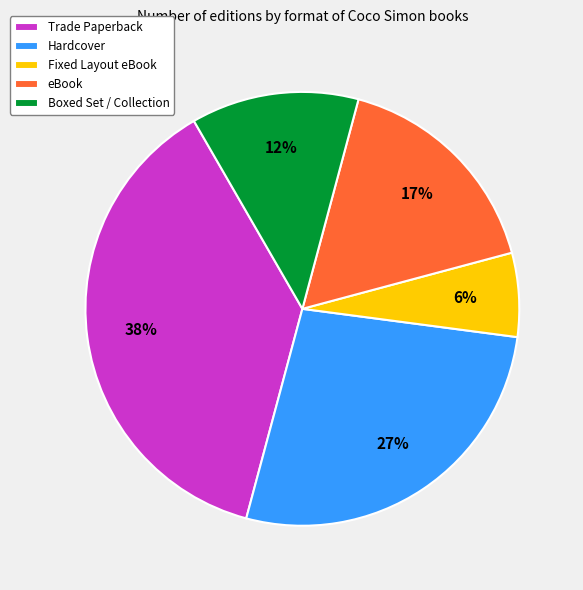

Combined, do Trade Paperback and Hardcover account for over 50%?

Yes